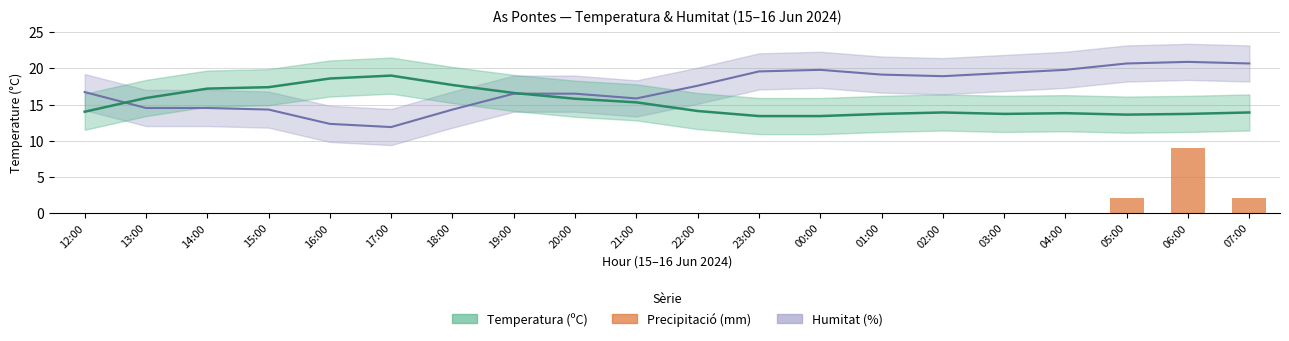

What is the greatest value displayed?

19.0